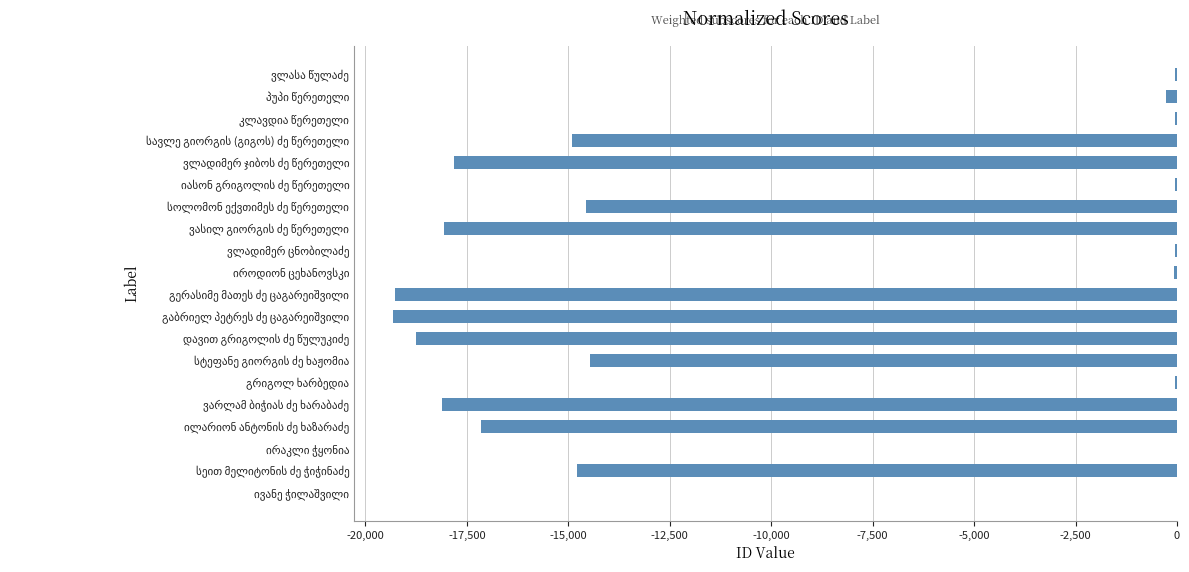

Are the bars horizontal?

Yes